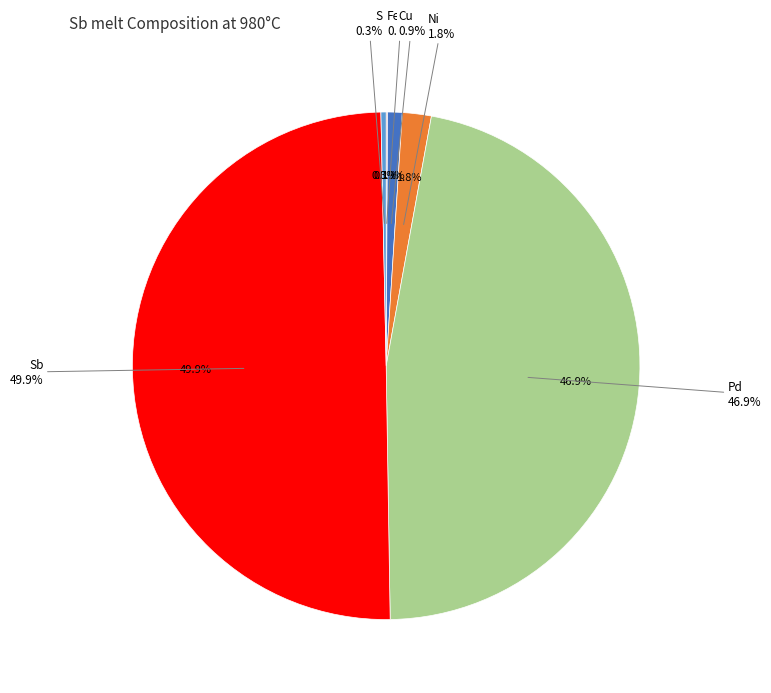

True or false: Sb accounts for 50% of the total.

True